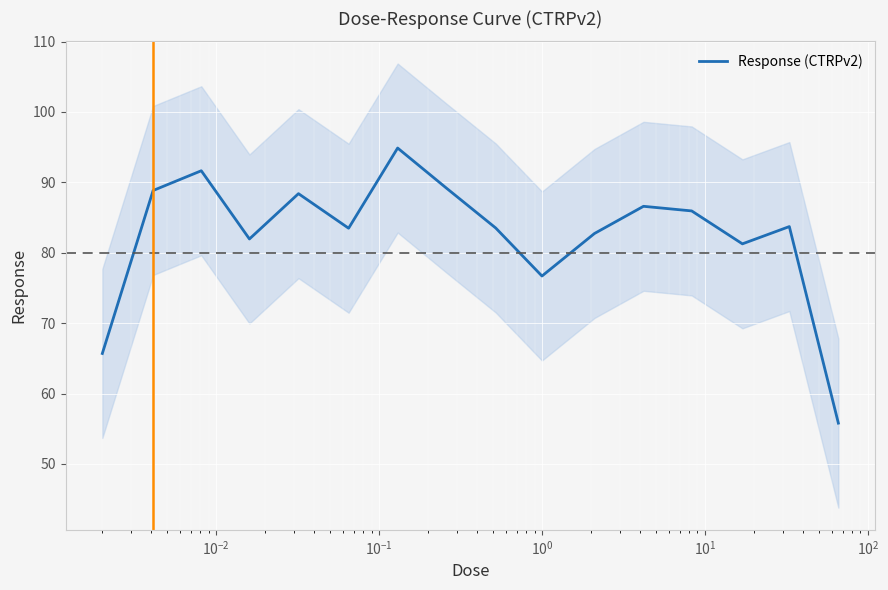

What is the maximum value shown in the chart?

94.9